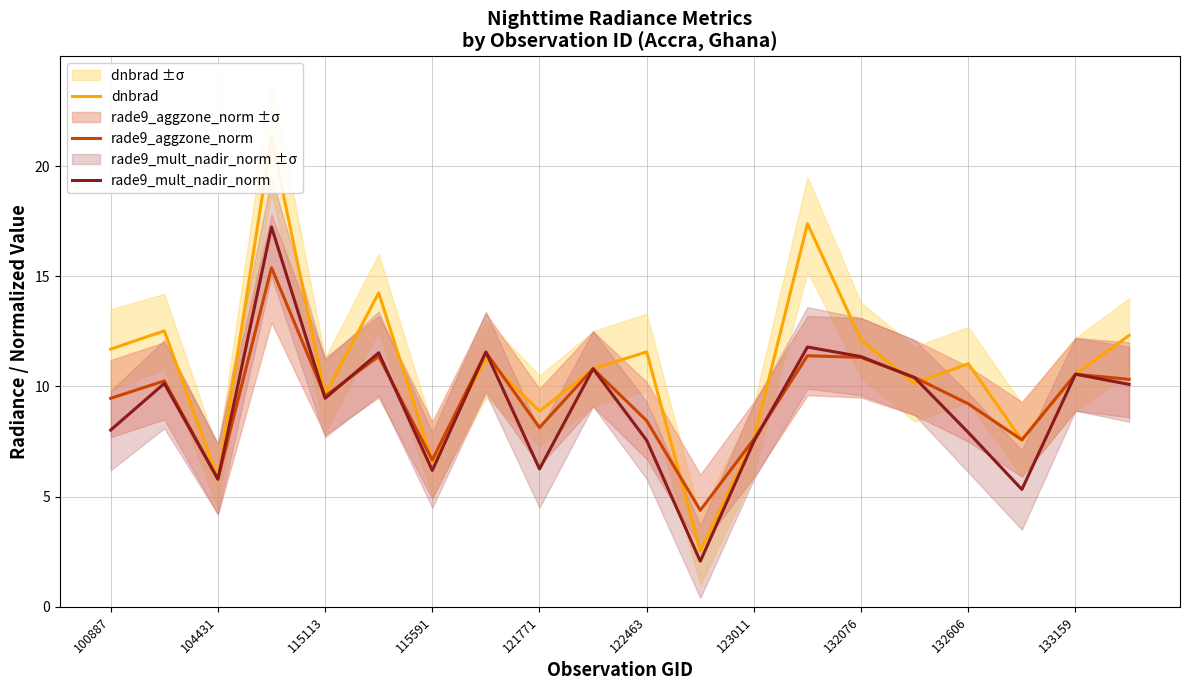

What is the difference between the second highest and minimum values in the dnbrad series?

14.9